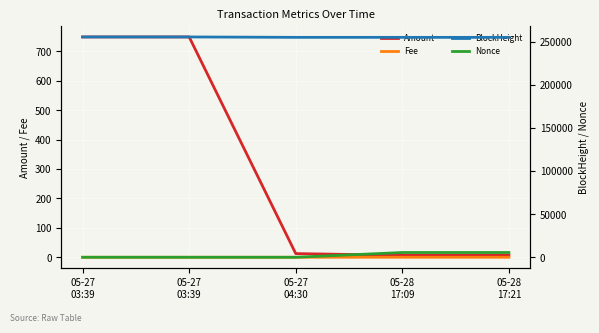

Reading left to right, transcribe all the data shown in this chart.

Amount: 05-27
03:39=749.0	05-27
03:39=749.0	05-27
04:30=12.5	05-28
17:09=6.7	05-28
17:21=6.7
Fee: 05-27
03:39=0.0	05-27
03:39=0.0	05-27
04:30=0.0	05-28
17:09=0.0	05-28
17:21=0.0
BlockHeight: 05-27
03:39=255621.0	05-27
03:39=255619.0	05-27
04:30=255160.0	05-28
17:09=255149.0	05-28
17:21=255149.0
Nonce: 05-27
03:39=1.0	05-27
03:39=0.0	05-27
04:30=0.0	05-28
17:09=5513.0	05-28
17:21=5512.0